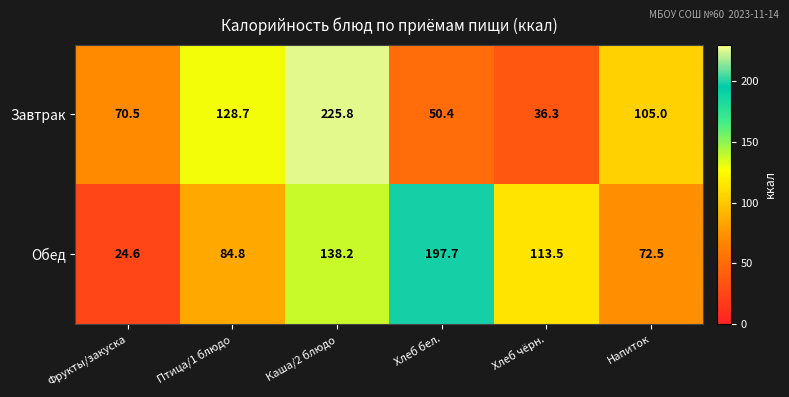

At how many categories does at least one series exceed 58?

6